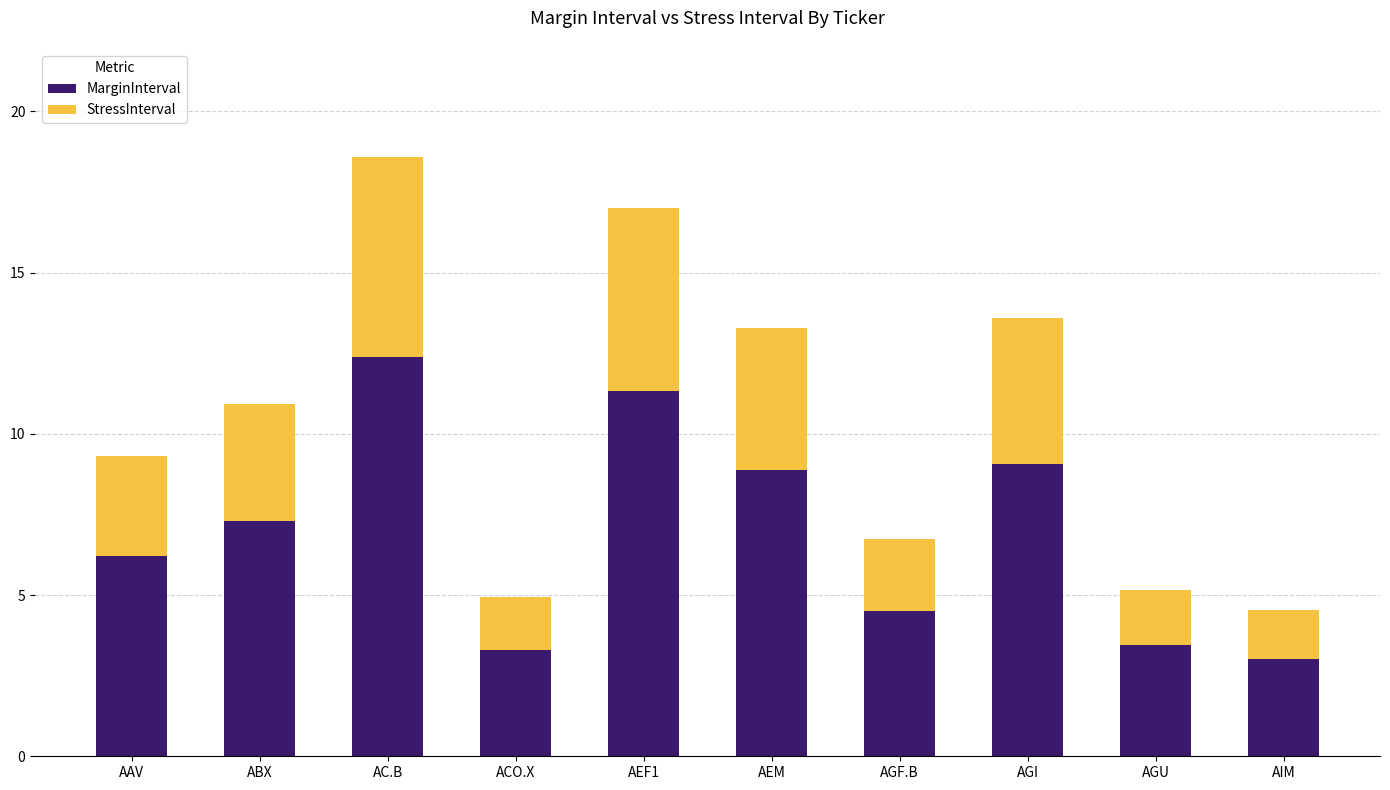

Reading left to right, list the values for the MarginInterval series.

AAV=6.2	ABX=7.3	AC.B=12.4	ACO.X=3.3	AEF1=11.3	AEM=8.9	AGF.B=4.5	AGI=9.1	AGU=3.4	AIM=3.0